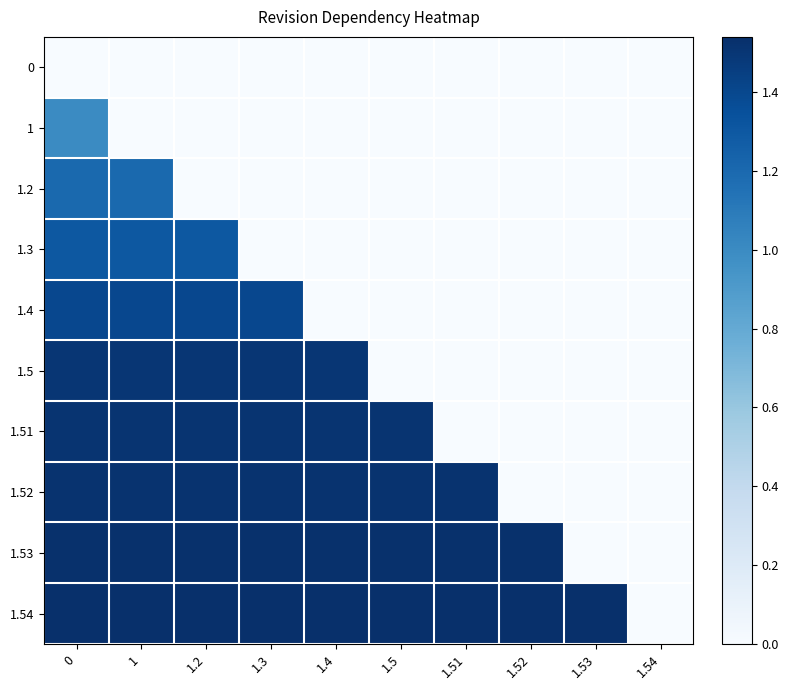

What is the difference between the highest and lowest values at 1?

1.5